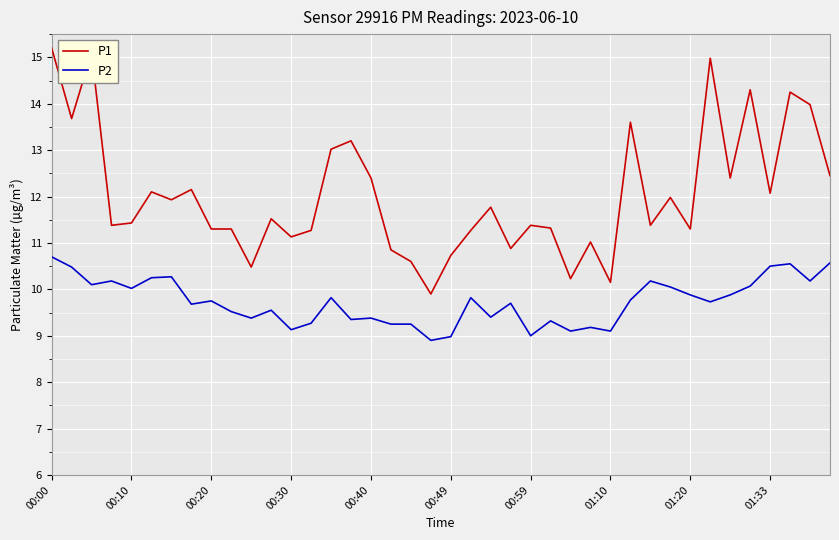

What is the difference between the maximum and minimum values in the P2 series?

1.8